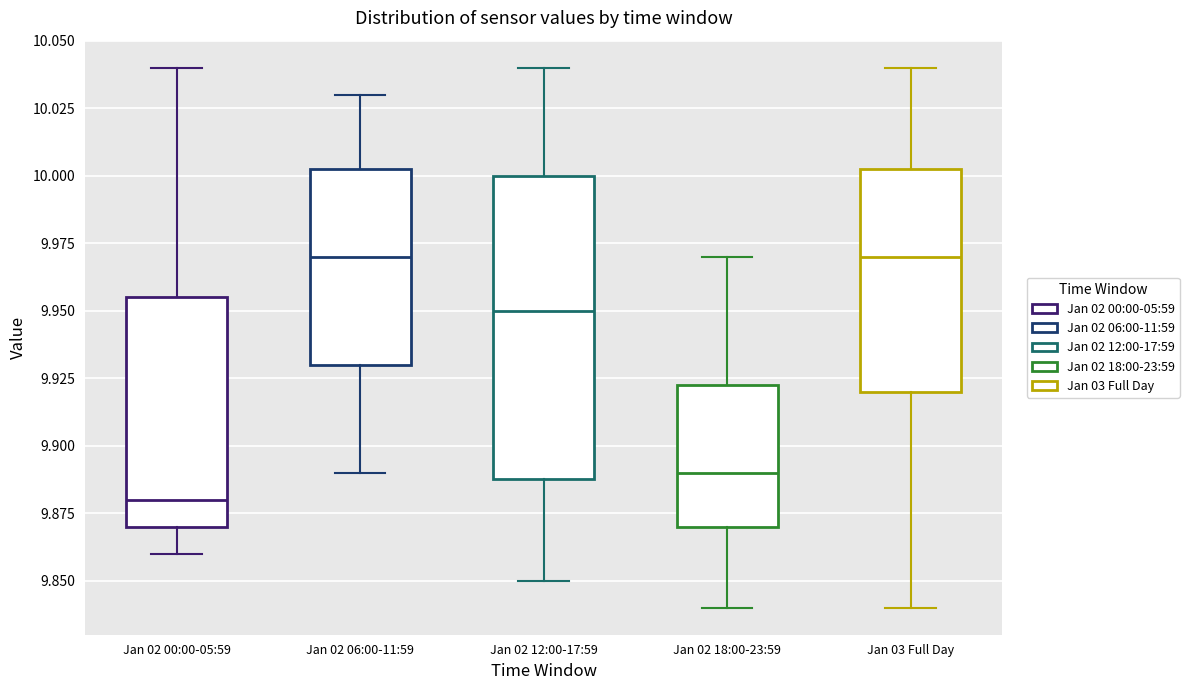

Where is the lower edge of the box for Jan 02 06:00-11:59 on the y-axis? The values are not printed on the chart, so give them approximately, as read against the axis.

9.930